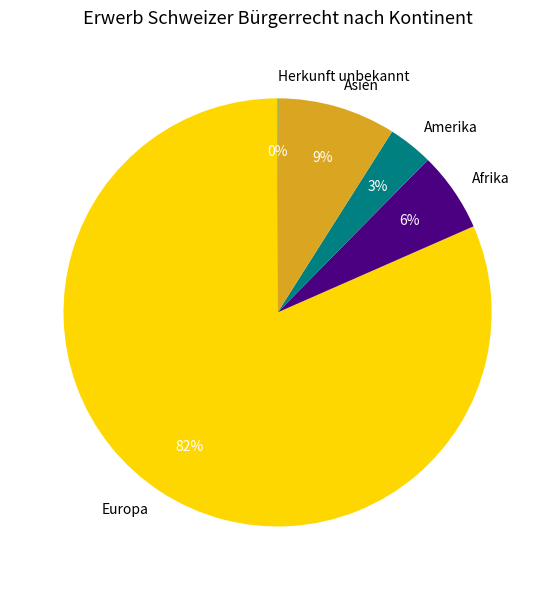

Approximately how many times larger is the value at Europa compared to Asien?

9.1